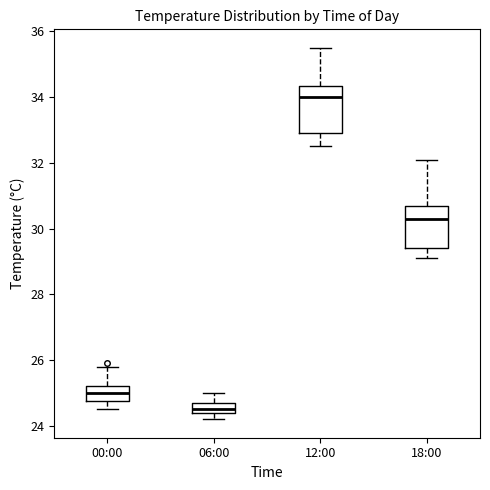

Which box has the highest median line?

12:00